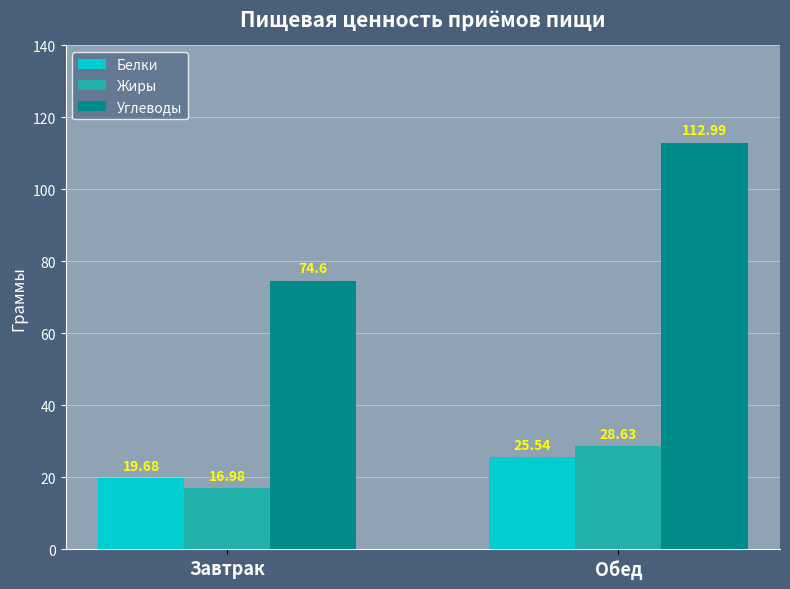

True or false: Жиры has a value of 17.0 at Завтрак.

True